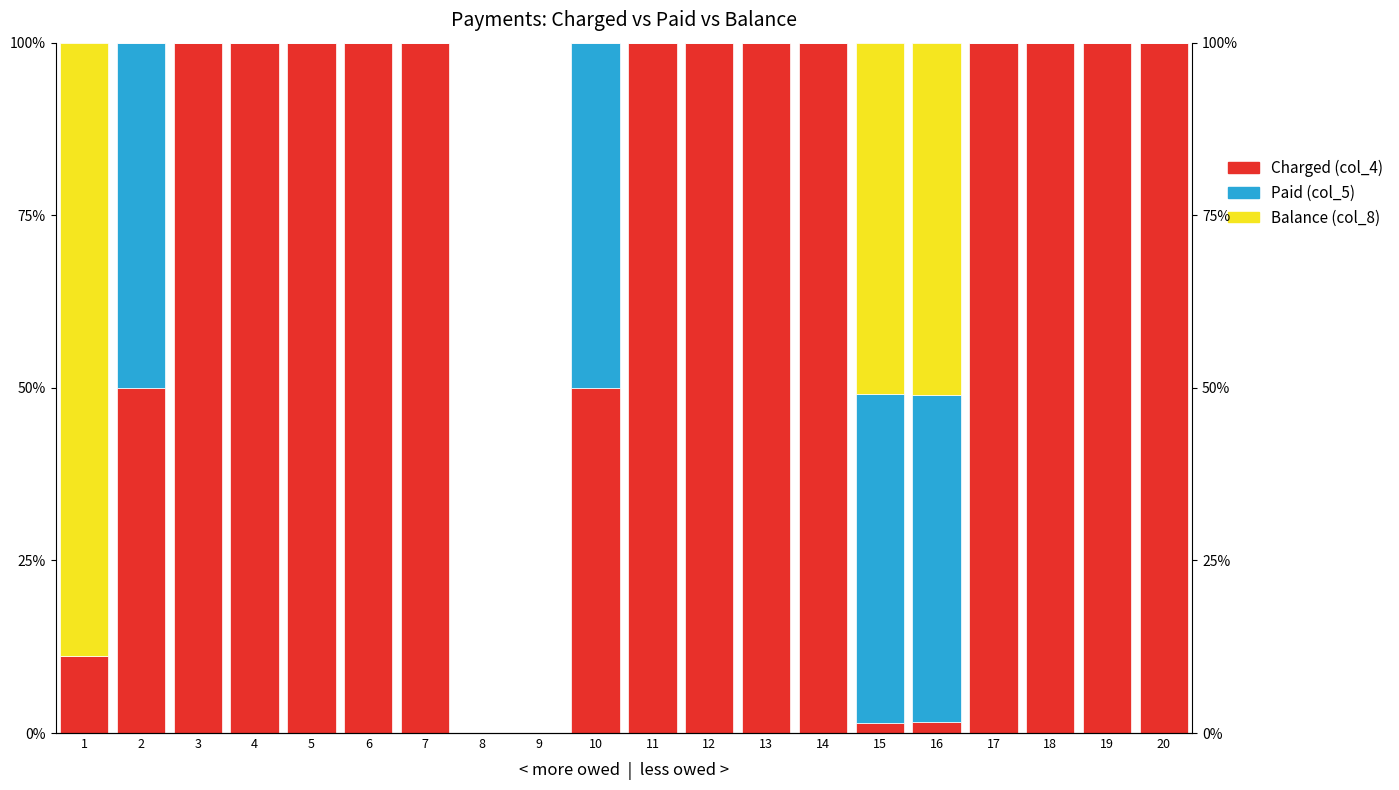

How many values in Balance (col_8) are above zero?

3